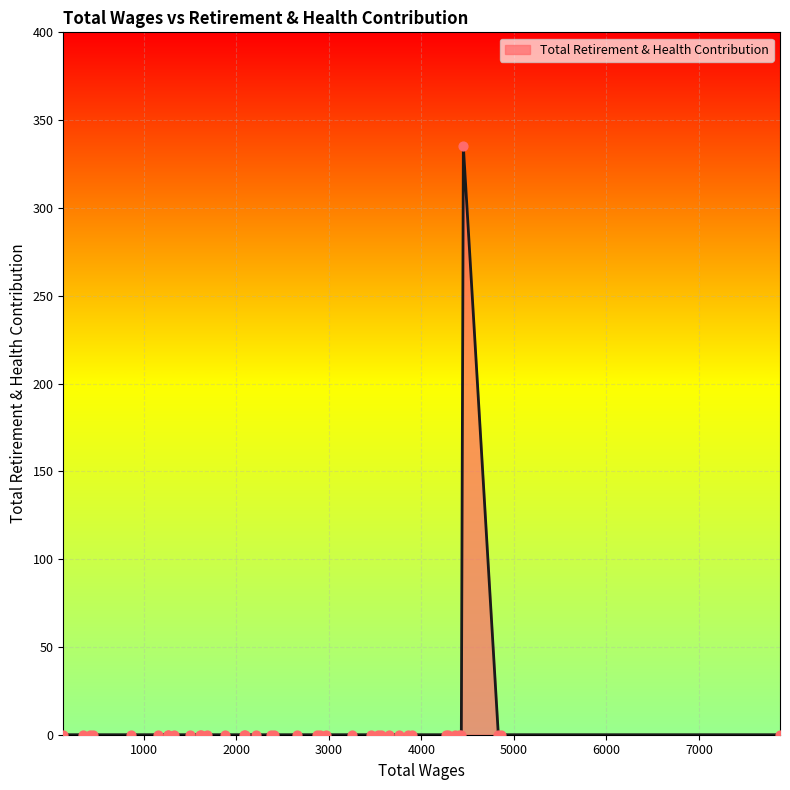

What is the difference between the maximum and minimum values?

335